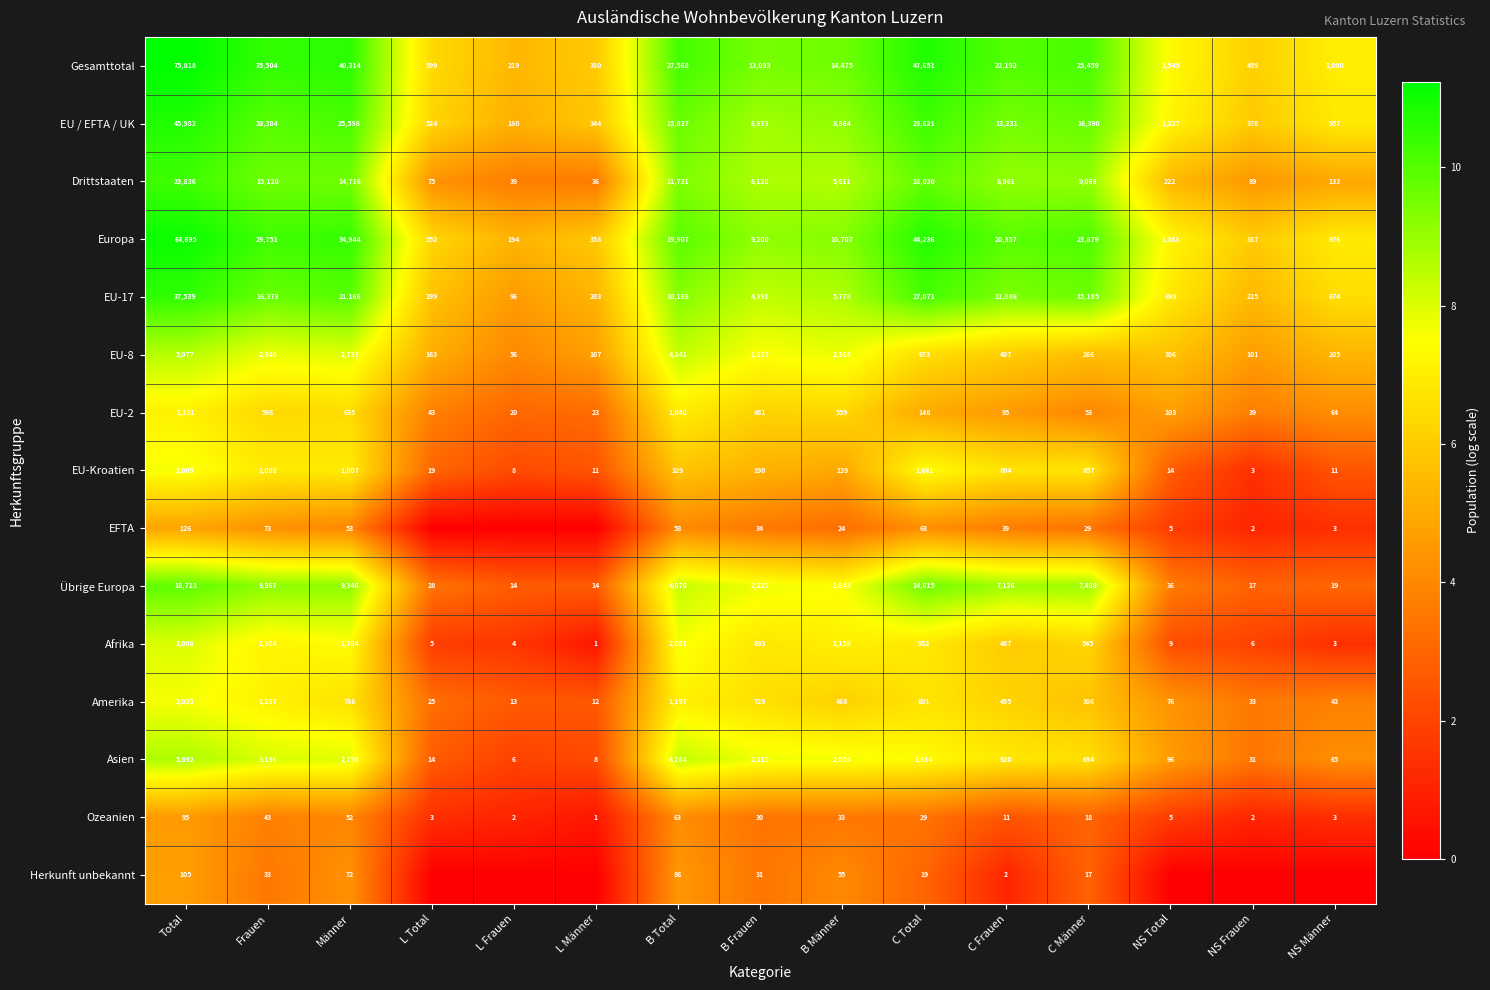

What is the sum of the Übrige Europa values at C Männer and L Frauen?

7503